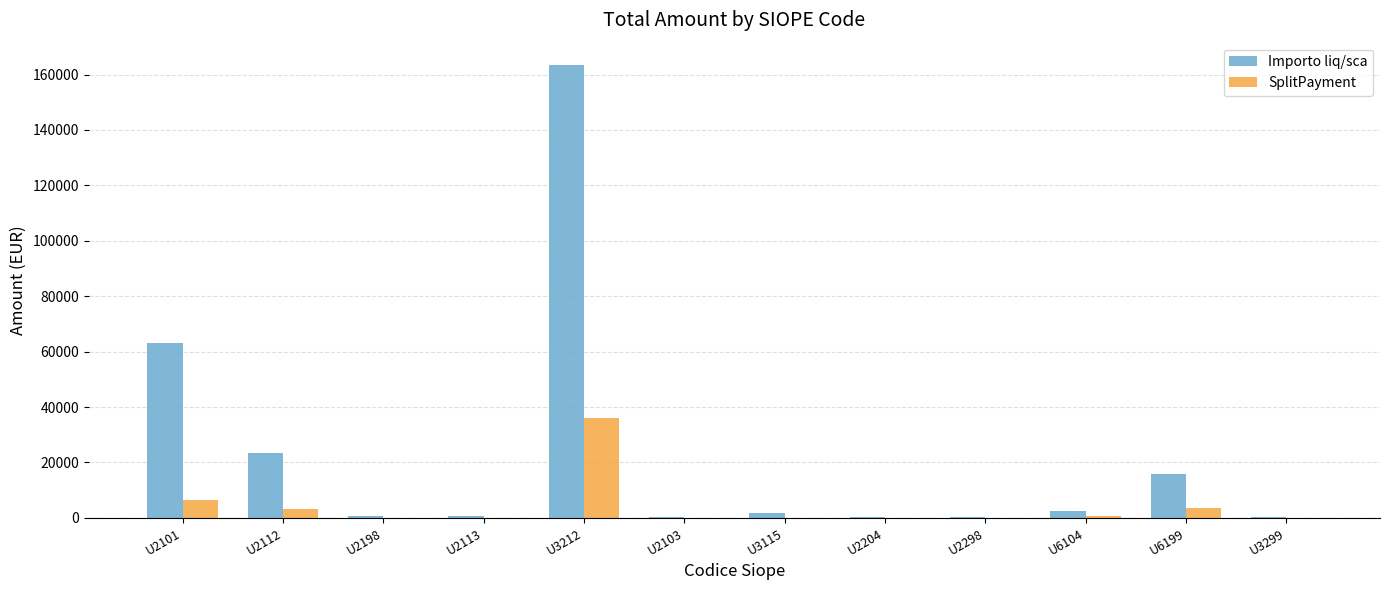

At which category does the chart reach its peak across all series?

U3212